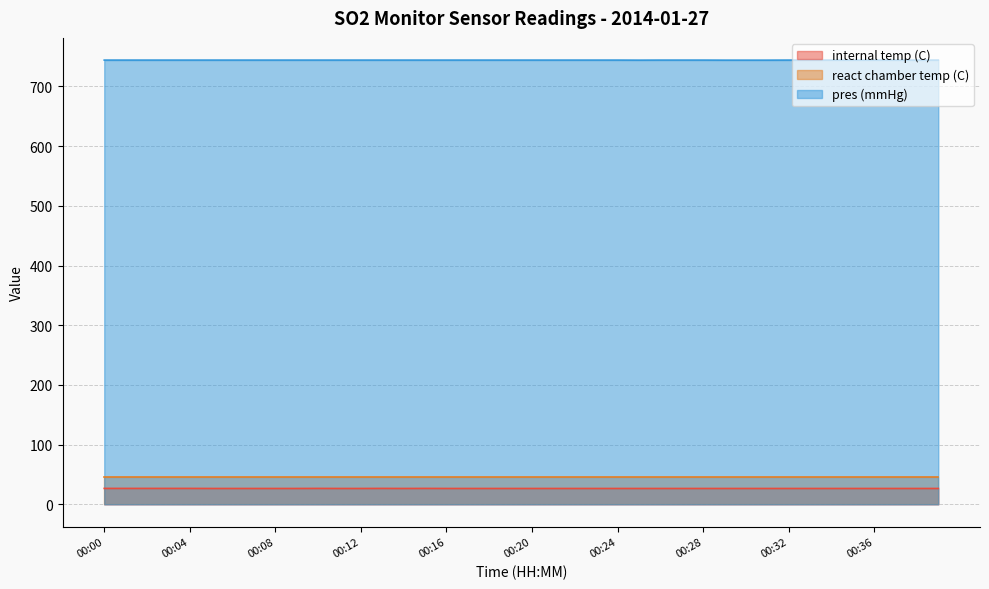

List the labels in order of pres (mmHg) value, largest first.

00:00, 00:01, 00:02, 00:03, 00:04, 00:05, 00:06, 00:07, 00:08, 00:09, 00:10, 00:11, 00:12, 00:13, 00:14, 00:15, 00:16, 00:17, 00:18, 00:19, 00:20, 00:21, 00:22, 00:23, 00:24, 00:26, 00:27, 00:28, 00:32, 00:33, 00:34, 00:35, 00:36, 00:37, 00:38, 00:39, 00:25, 00:29, 00:30, 00:31